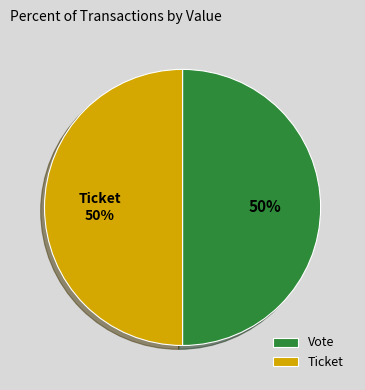

To the nearest percent, what portion does Ticket represent?

50%